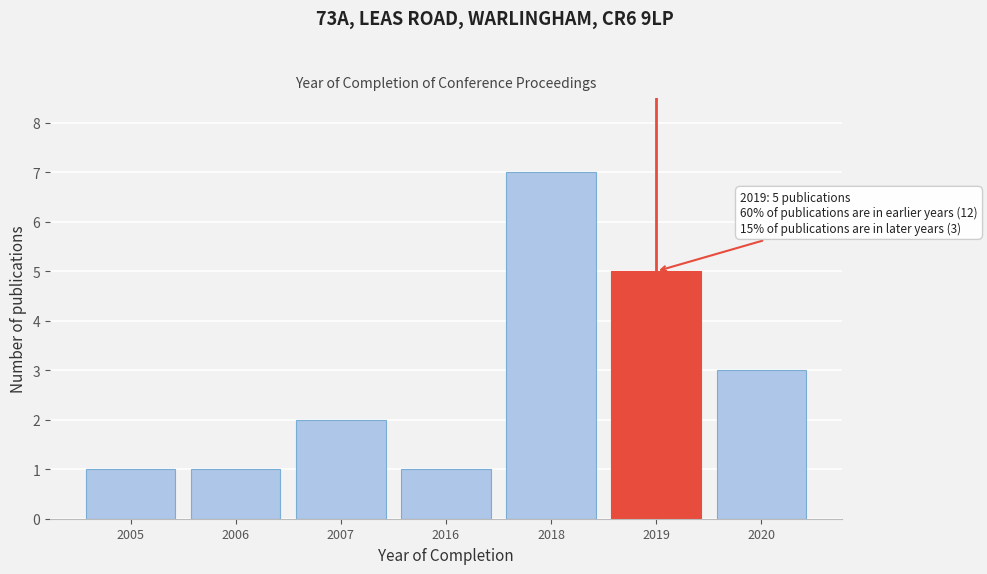

Reading right to left, list all the values displayed in this chart.

3	5	7	1	2	1	1